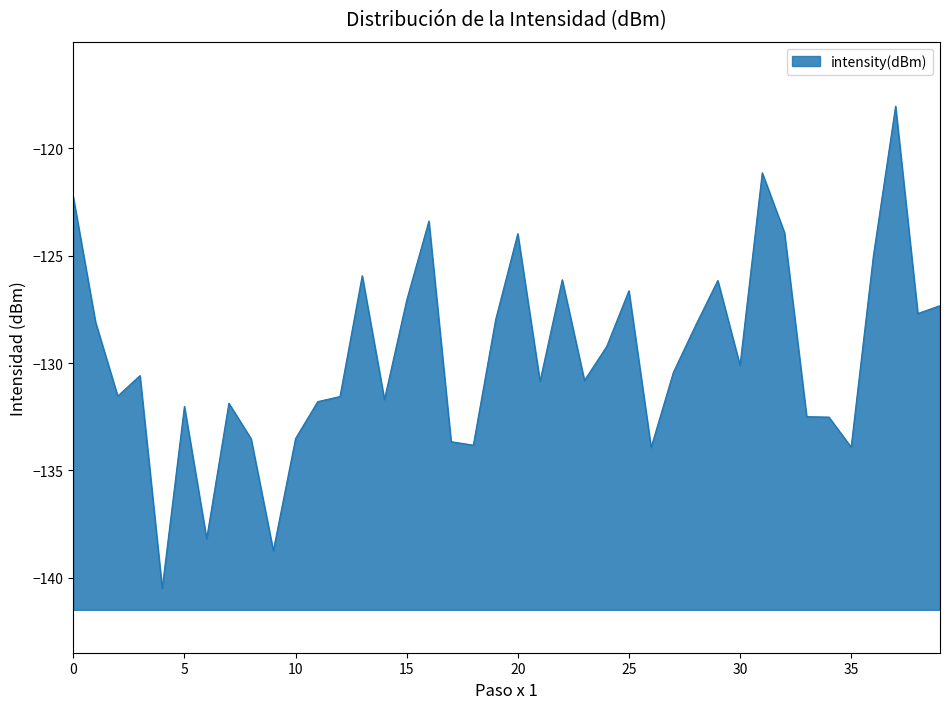

What is the greatest value displayed?

-118.0